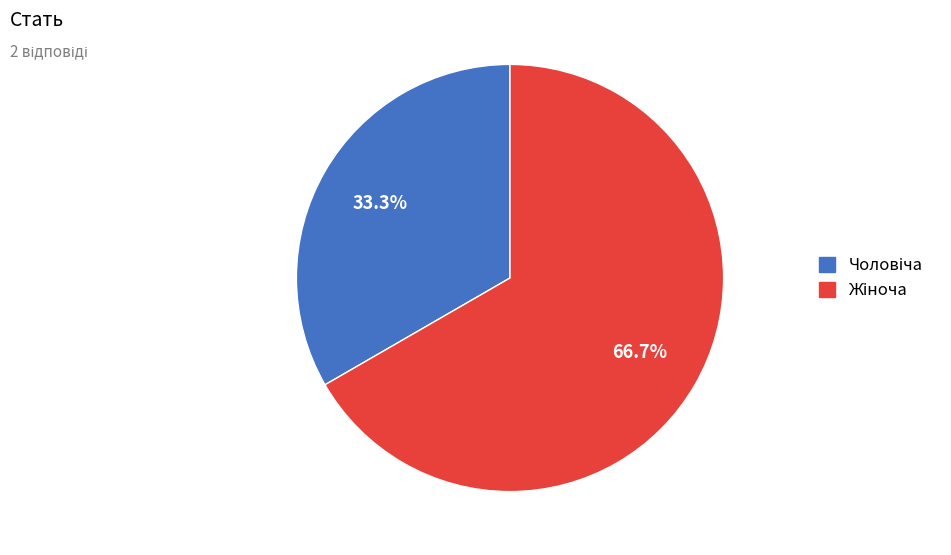

Does any single category account for the majority?

Yes